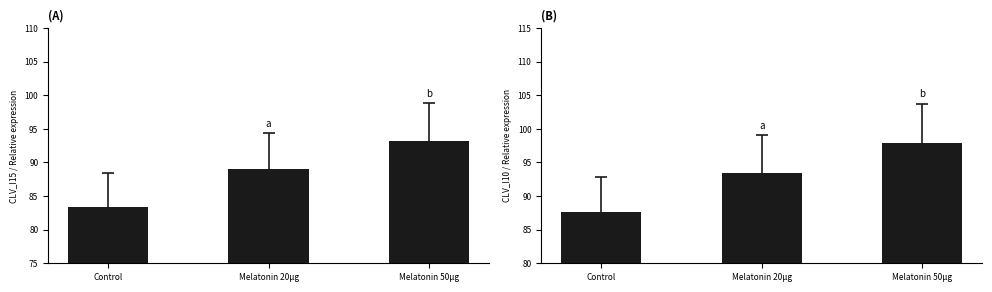

Reading left to right, extract all data points from this chart.

CLV_I15: Control=83.4	Melatonin 20μg=89.0	Melatonin 50μg=93.2
CLV_I10: Control=87.6	Melatonin 20μg=93.5	Melatonin 50μg=97.8